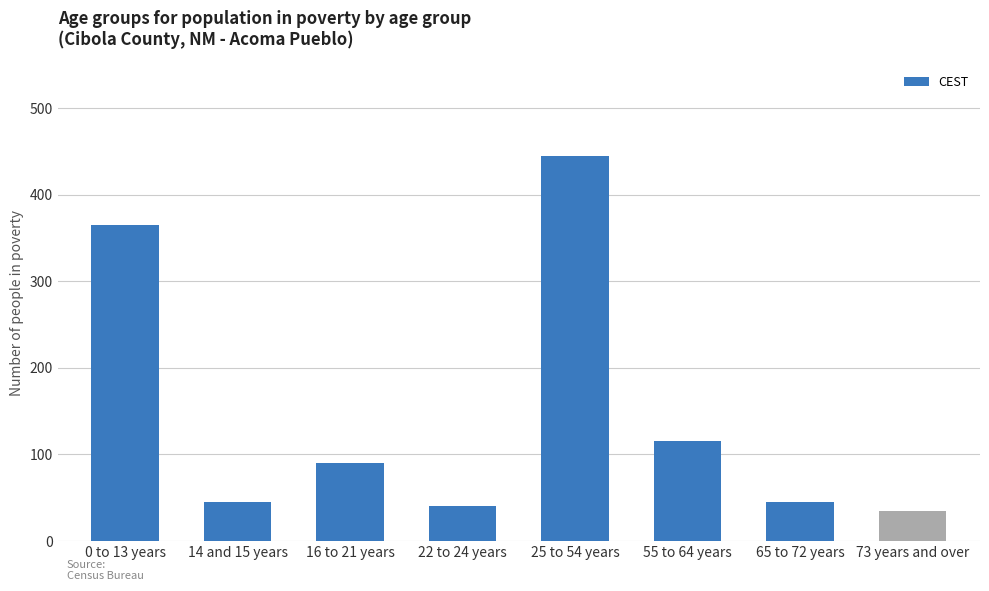

At which category does the chart reach its peak across all series?

25 to 54 years